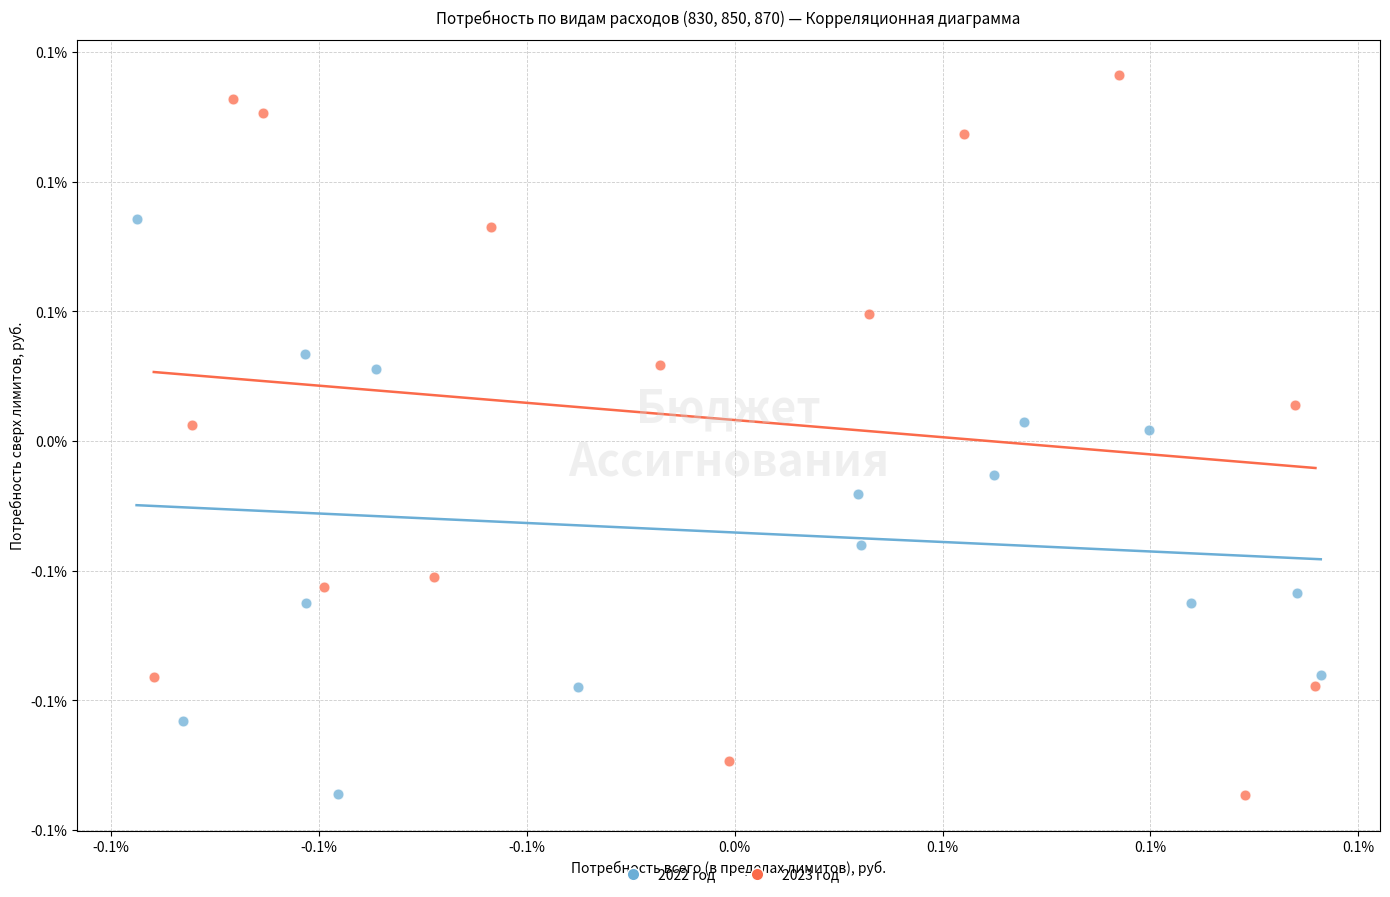

What are all the series names shown in the legend?

2022 год, 2023 год